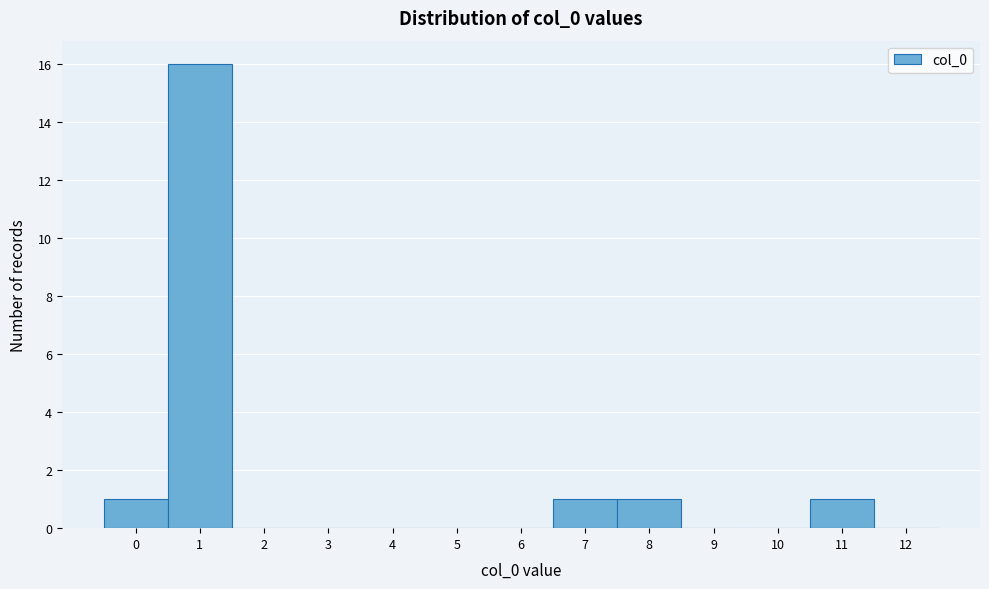

What is the height of the bar covering 10.5 to 11.5 on the x-axis? The values are not printed on the chart, so give them approximately, as read against the axis.

1